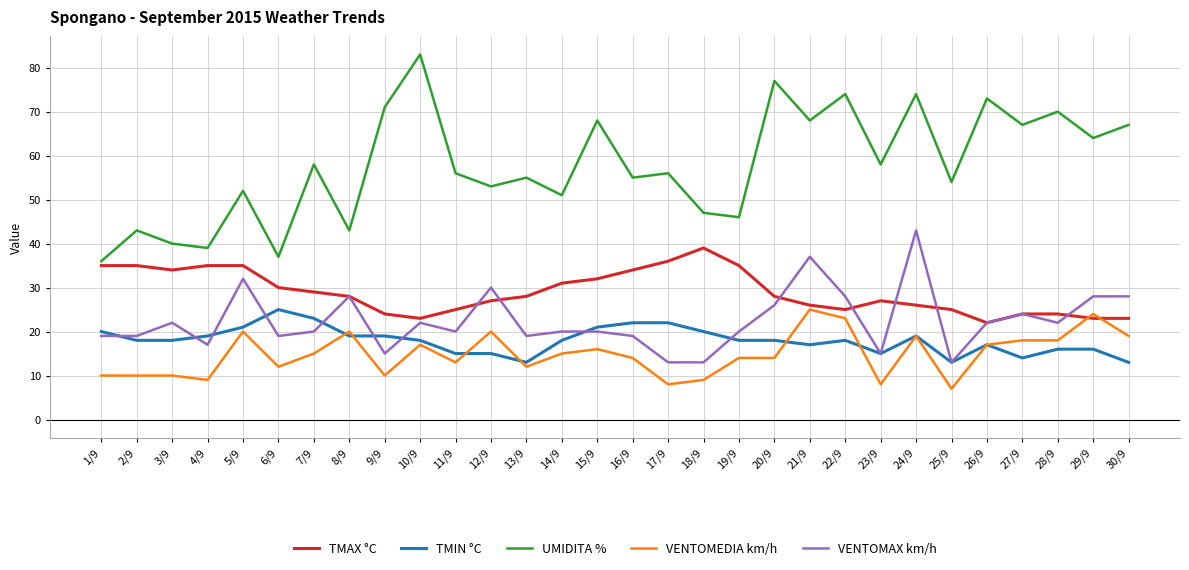

The TMAX °C series shows 34 at 3/9. True or false?

True